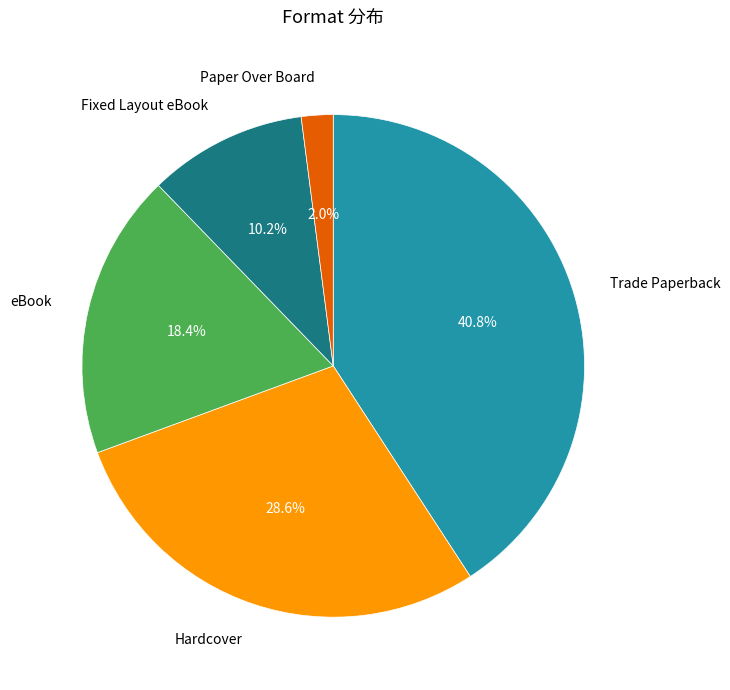

Is there any slice that represents more than half of the pie?

No